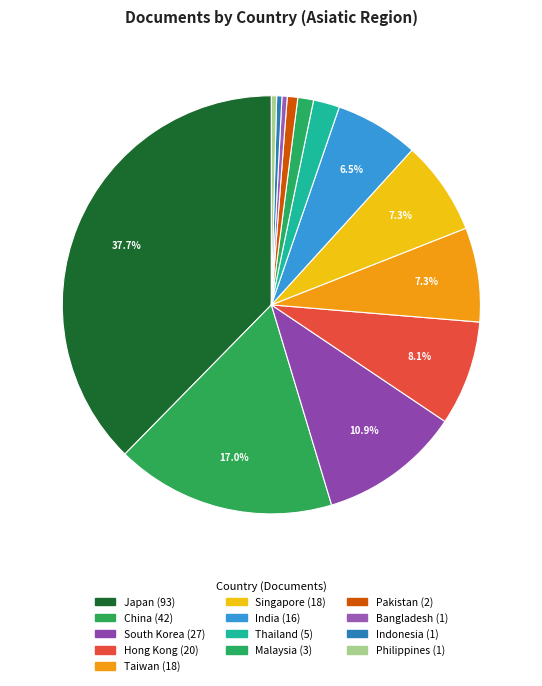

How many slices are in this pie chart?

13